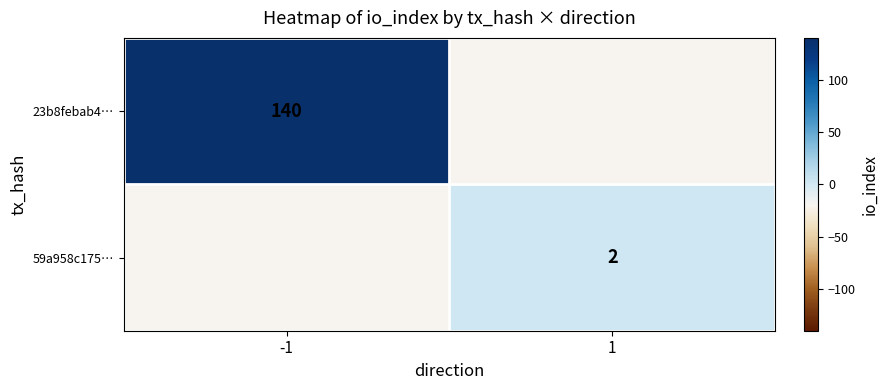

The value of 23b8febab4… at -1 is 52. True or false?

False